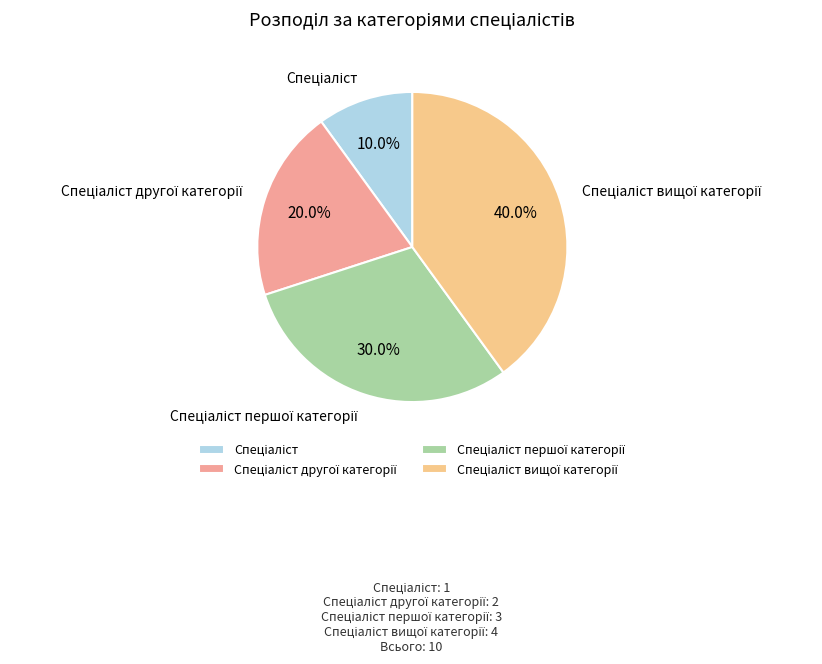

Does any single category account for the majority?

No